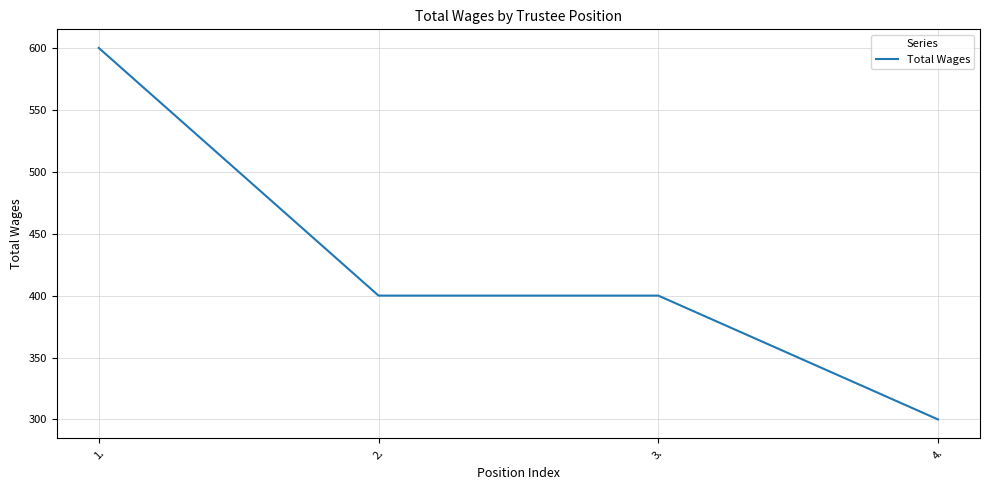

How many values are below 400?

1